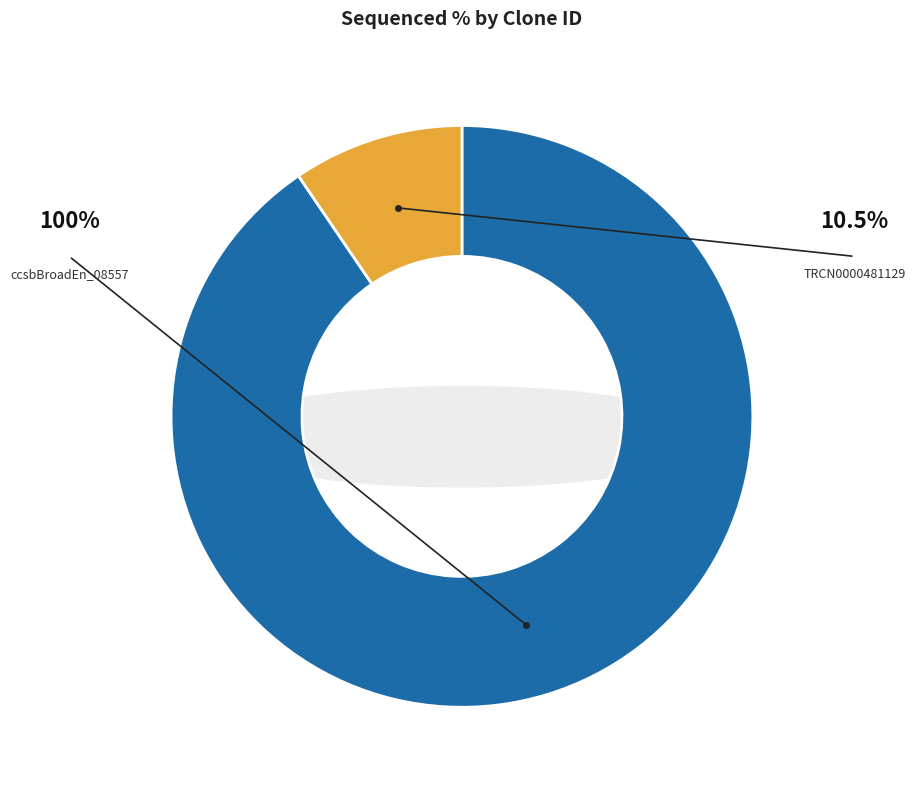

Is there any slice that represents more than half of the pie?

Yes